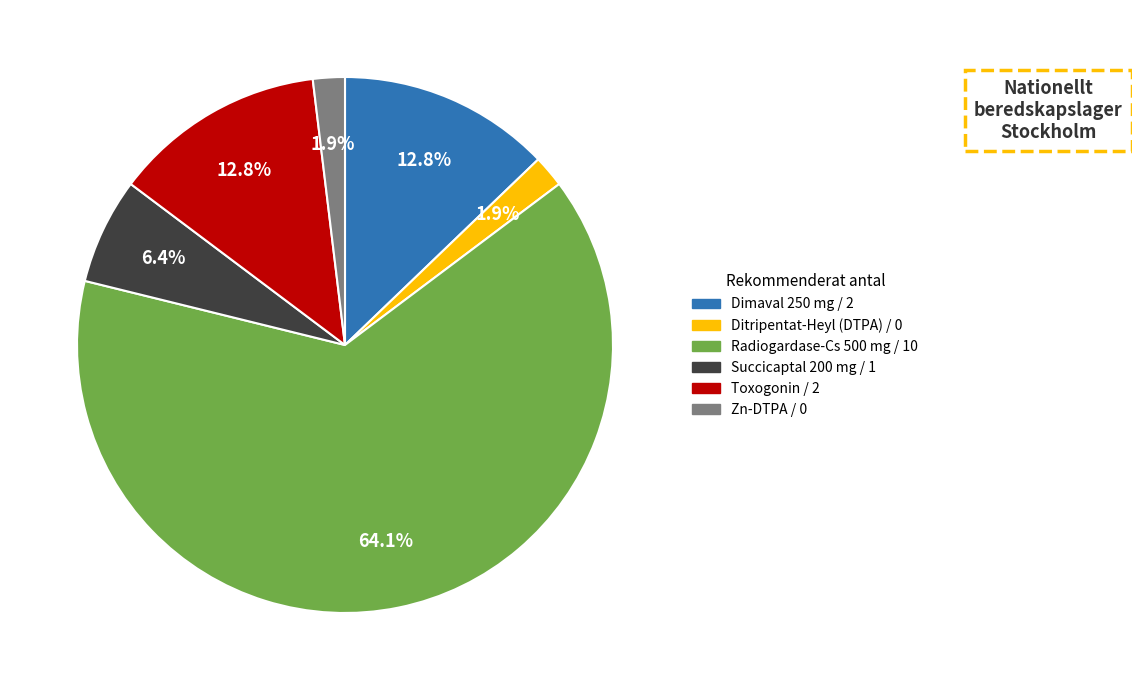

How many slices are in this pie chart?

6